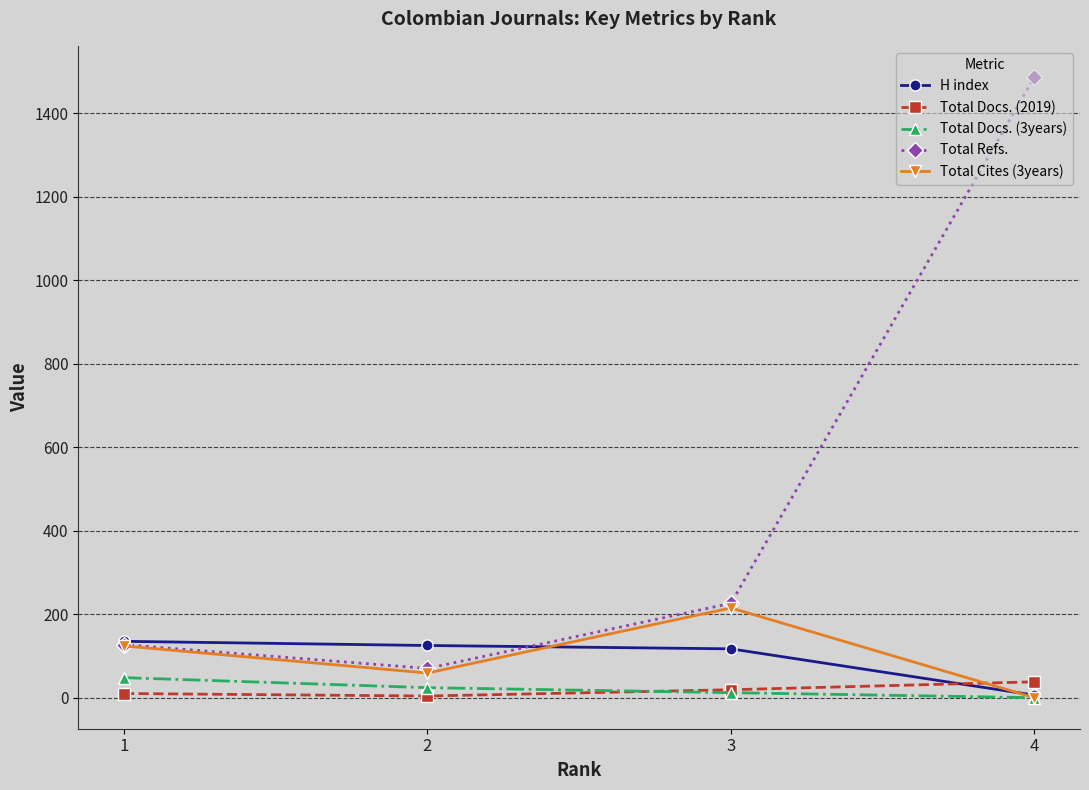

Which series has the largest range (max minus min)?

Total Refs.